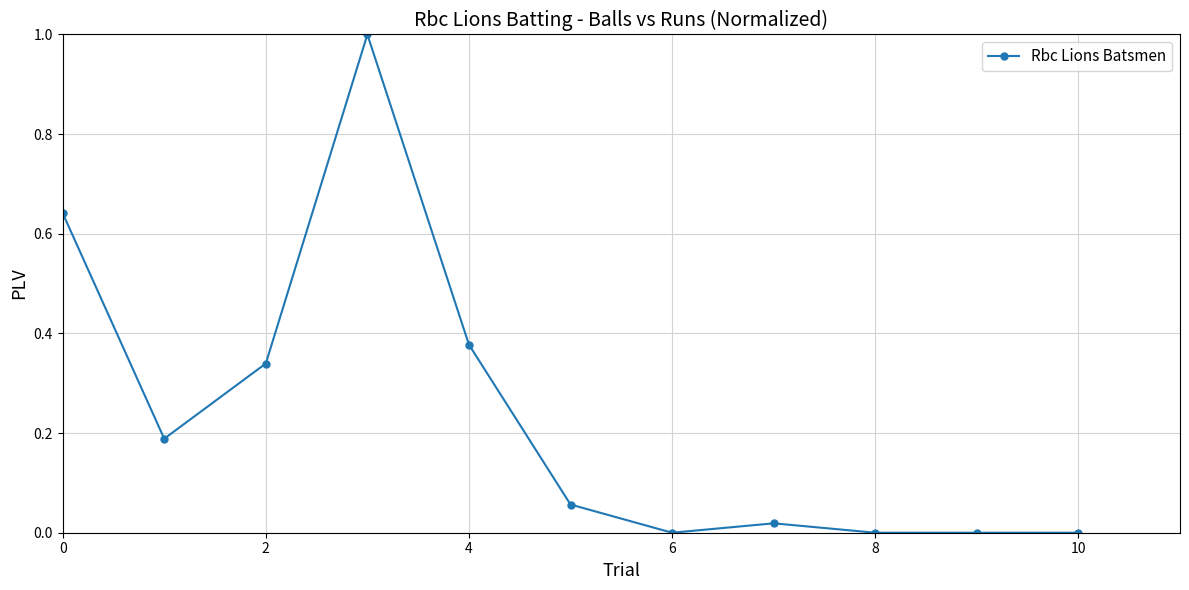

True or false: there are more than 0 points higher than both neighbors.

True